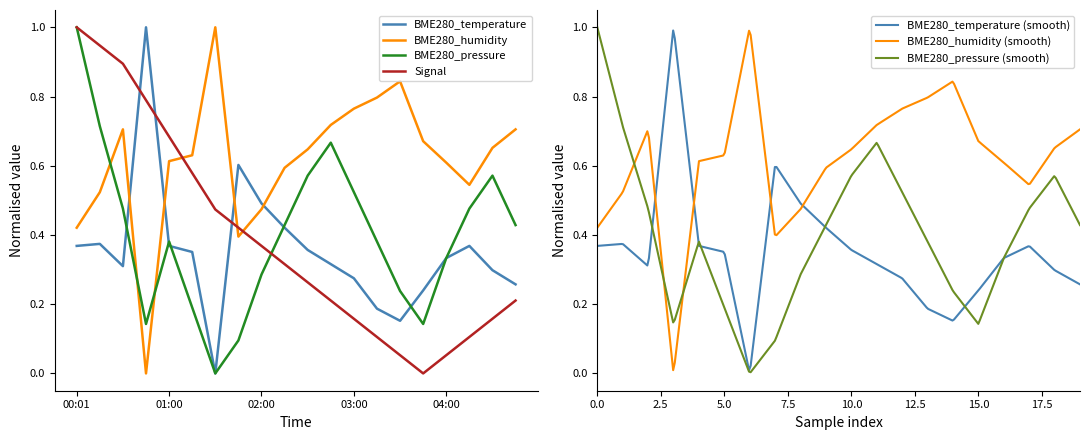

Reading right to left, list all the values displayed in this chart.

BME280_temperature: 04:45=0.3	04:30=0.3	04:15=0.4	04:00=0.3	03:45=0.2	03:30=0.2	03:15=0.2	03:00=0.3	02:45=0.3	02:30=0.4	02:15=0.4	02:00=0.5	01:45=0.6	01:30=0.0	01:15=0.4	01:00=0.4	00:46=1.0	00:31=0.3	00:16=0.4	00:01=0.4
BME280_humidity: 04:45=0.7	04:30=0.7	04:15=0.5	04:00=0.6	03:45=0.7	03:30=0.8	03:15=0.8	03:00=0.8	02:45=0.7	02:30=0.6	02:15=0.6	02:00=0.5	01:45=0.4	01:30=1.0	01:15=0.6	01:00=0.6	00:46=0.0	00:31=0.7	00:16=0.5	00:01=0.4
BME280_pressure_norm: 04:45=0.4	04:30=0.6	04:15=0.5	04:00=0.3	03:45=0.1	03:30=0.2	03:15=0.4	03:00=0.5	02:45=0.7	02:30=0.6	02:15=0.4	02:00=0.3	01:45=0.1	01:30=0.0	01:15=0.2	01:00=0.4	00:46=0.1	00:31=0.5	00:16=0.7	00:01=1.0
Signal_norm: 04:45=0.2	04:30=0.2	04:15=0.1	04:00=0.1	03:45=0.0	03:30=0.1	03:15=0.1	03:00=0.2	02:45=0.2	02:30=0.3	02:15=0.3	02:00=0.4	01:45=0.4	01:30=0.5	01:15=0.6	01:00=0.7	00:46=0.8	00:31=0.9	00:16=0.9	00:01=1.0